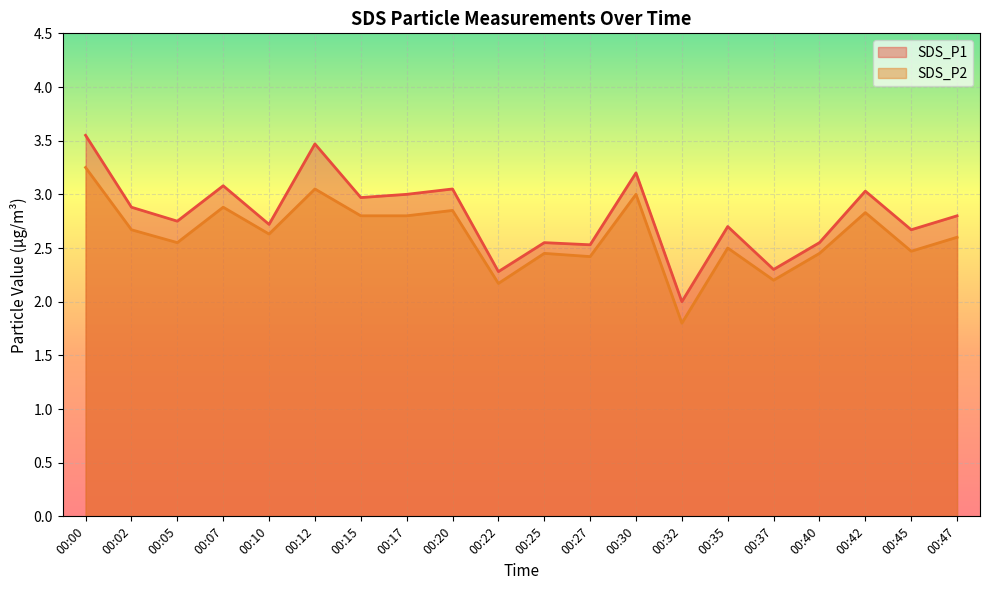

What is the sum of the SDS_P2 values at 00:17 and 00:47?

5.4